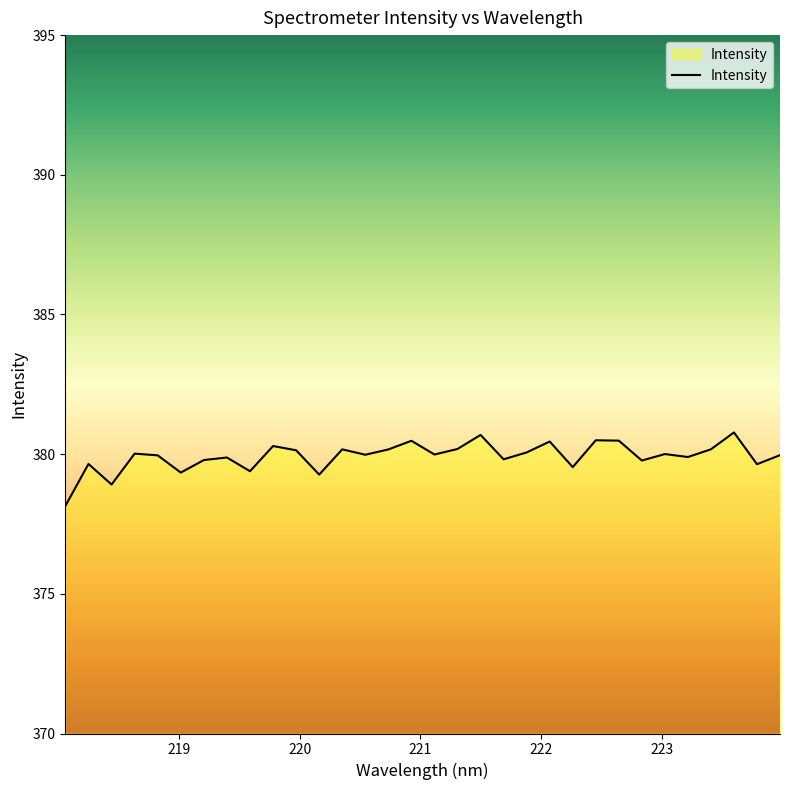

What is the greatest value displayed?

380.8